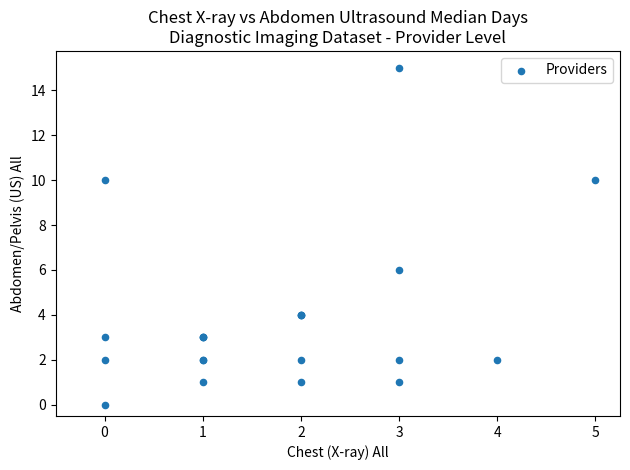

What Y value in the scatter plot is closest to 7?

6